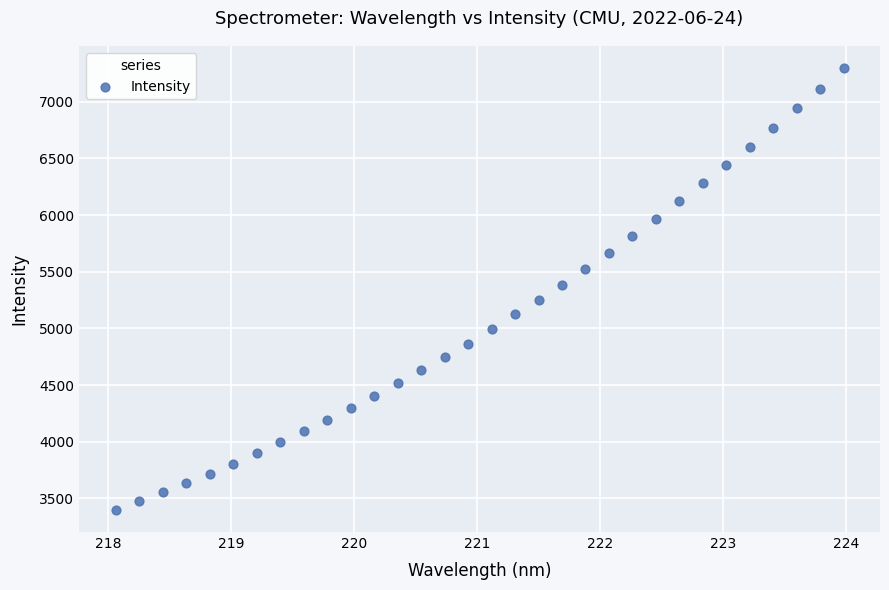

What is the range of X values (max minus min)?

5.9